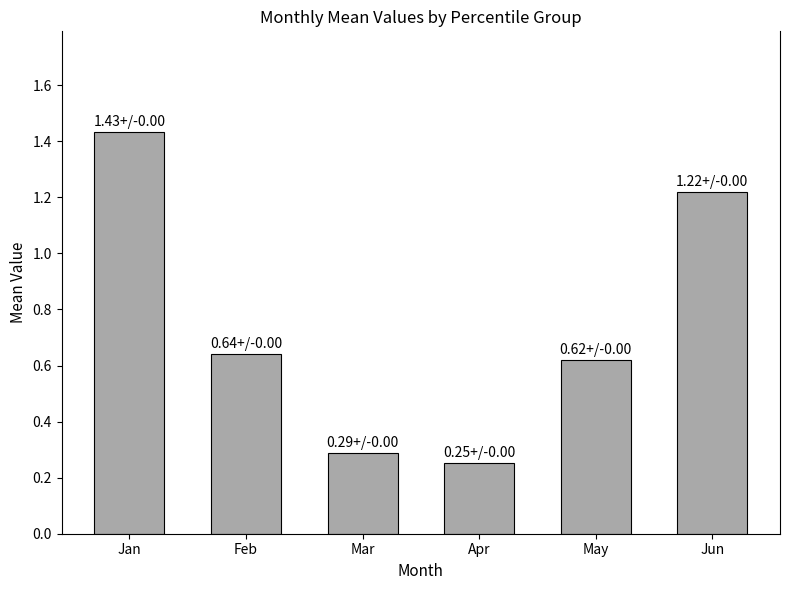

What is the average value?

0.7